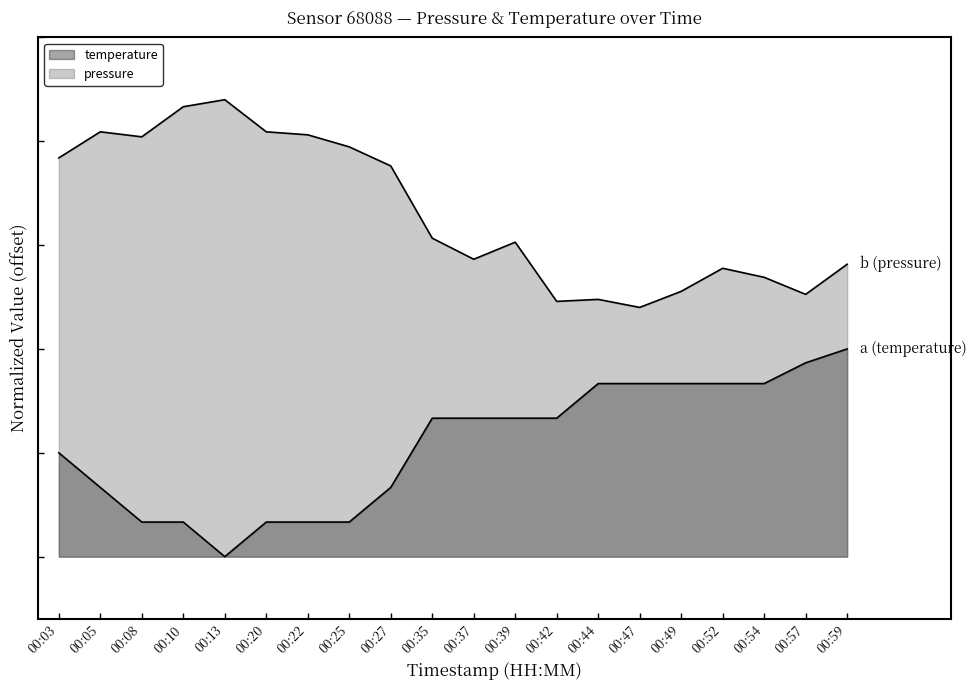

What is the difference between the second highest and second lowest values in the pressure series?

0.9